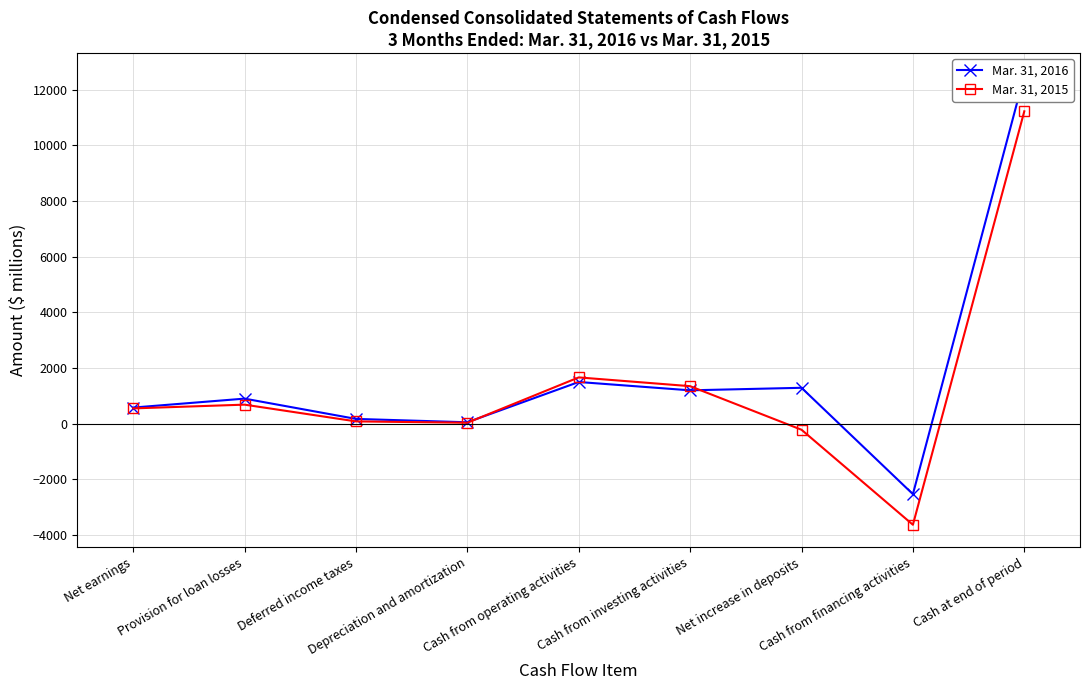

Rank the series by their maximum value, from lowest to highest.

Mar. 31, 2015, Mar. 31, 2016